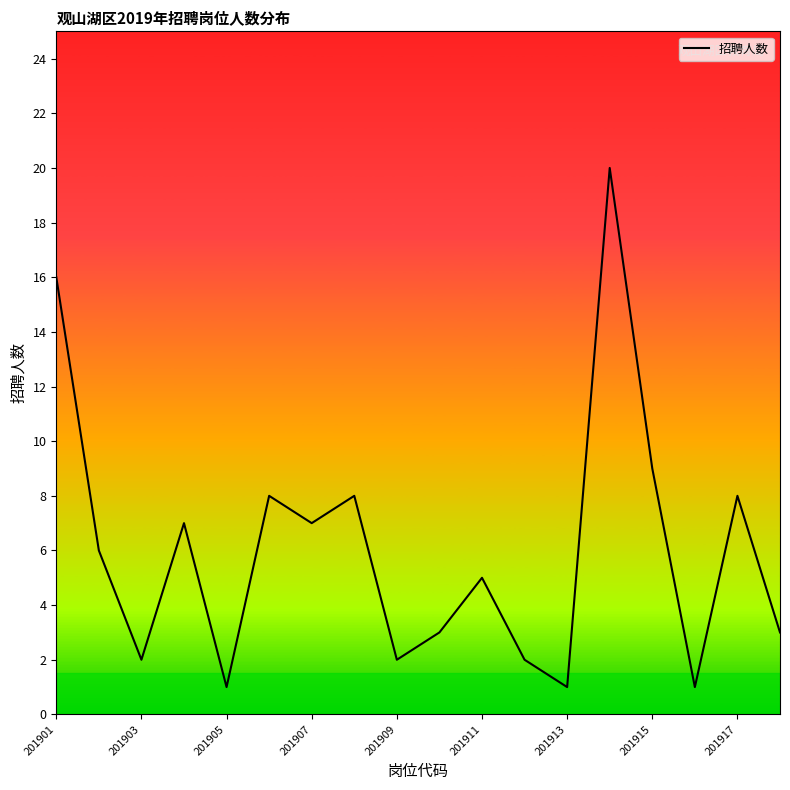

What is the maximum value shown in the chart?

20